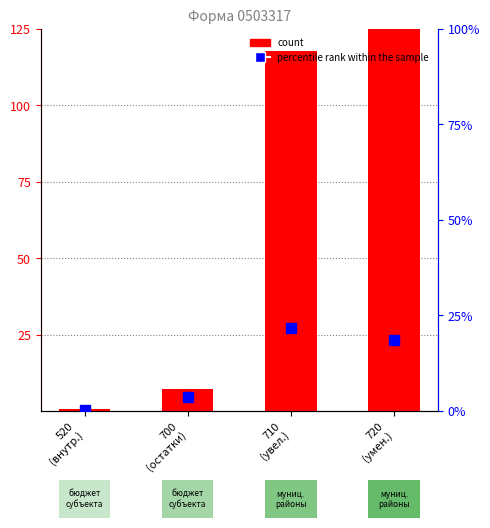

Which series has the largest Y range (max minus min)?

count